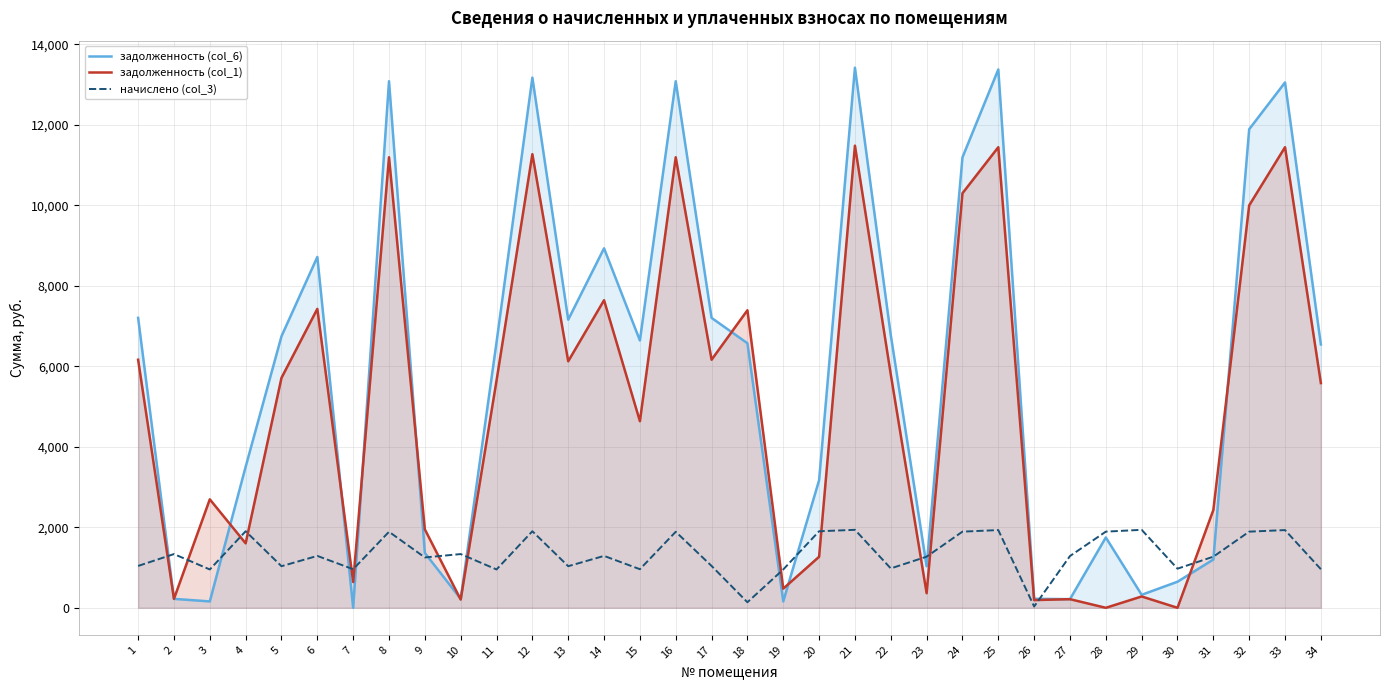

Is it true that начислено (col_3) equals 650.3 at 30?

False